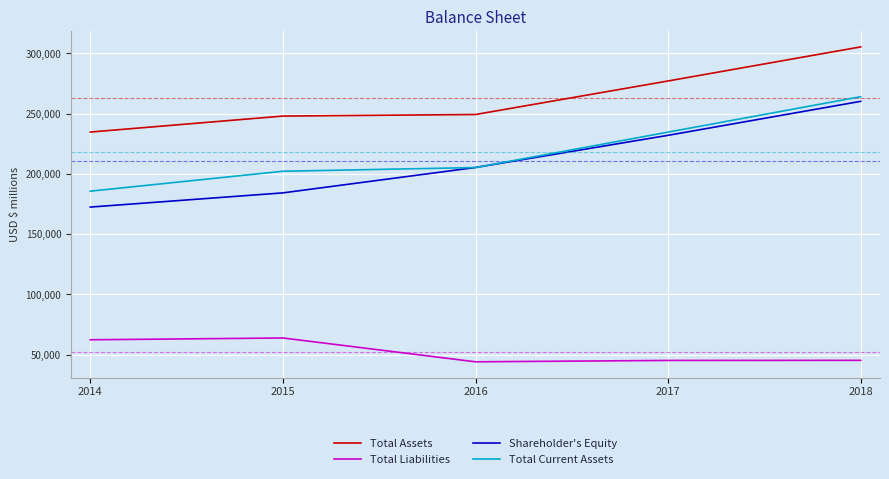

Which series has the widest spread of values?

Shareholder's Equity